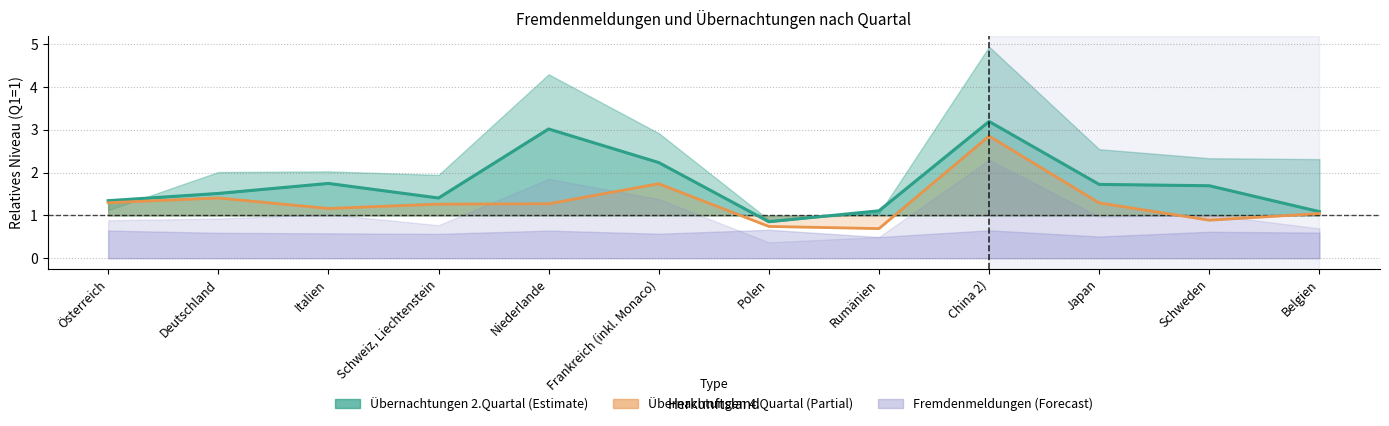

Reading left to right, what are all the values shown in this chart?

1.3	1.5	1.7	1.4	3.0	2.2	0.9	1.1	3.2	1.7	1.7	1.1